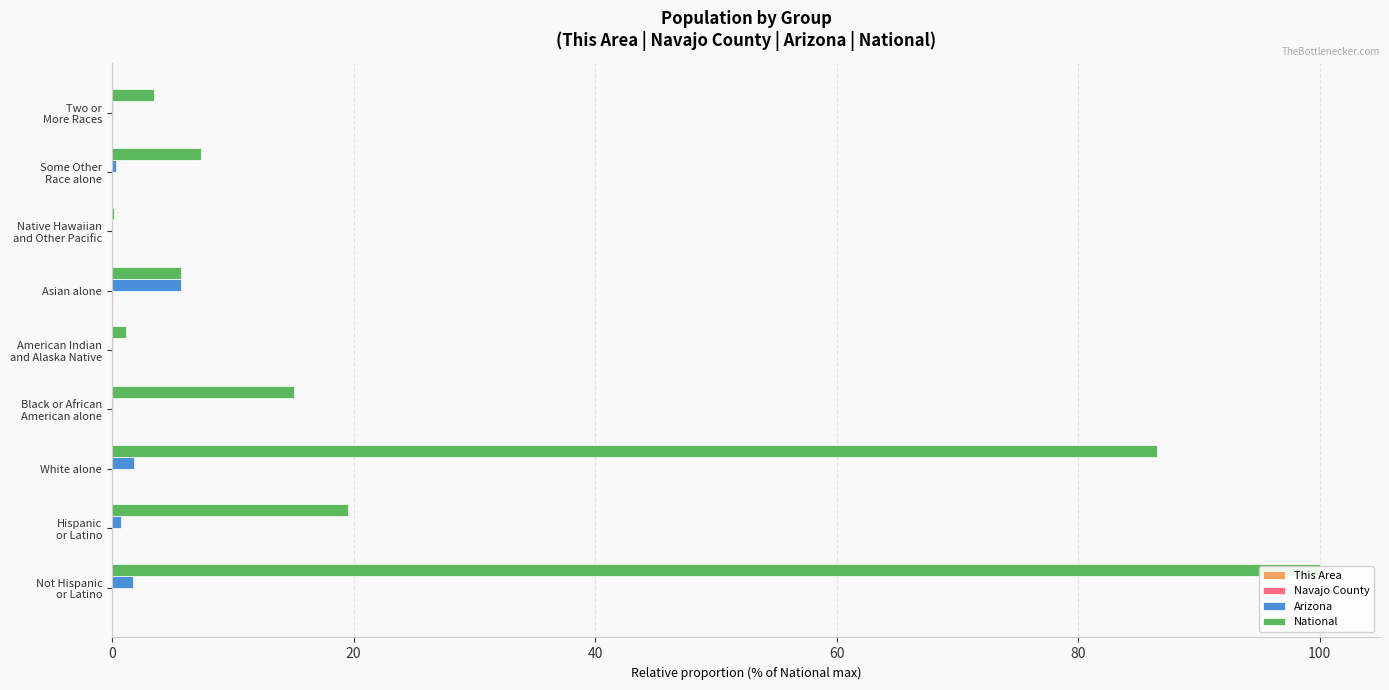

At how many categories does at least one series exceed 2?

7